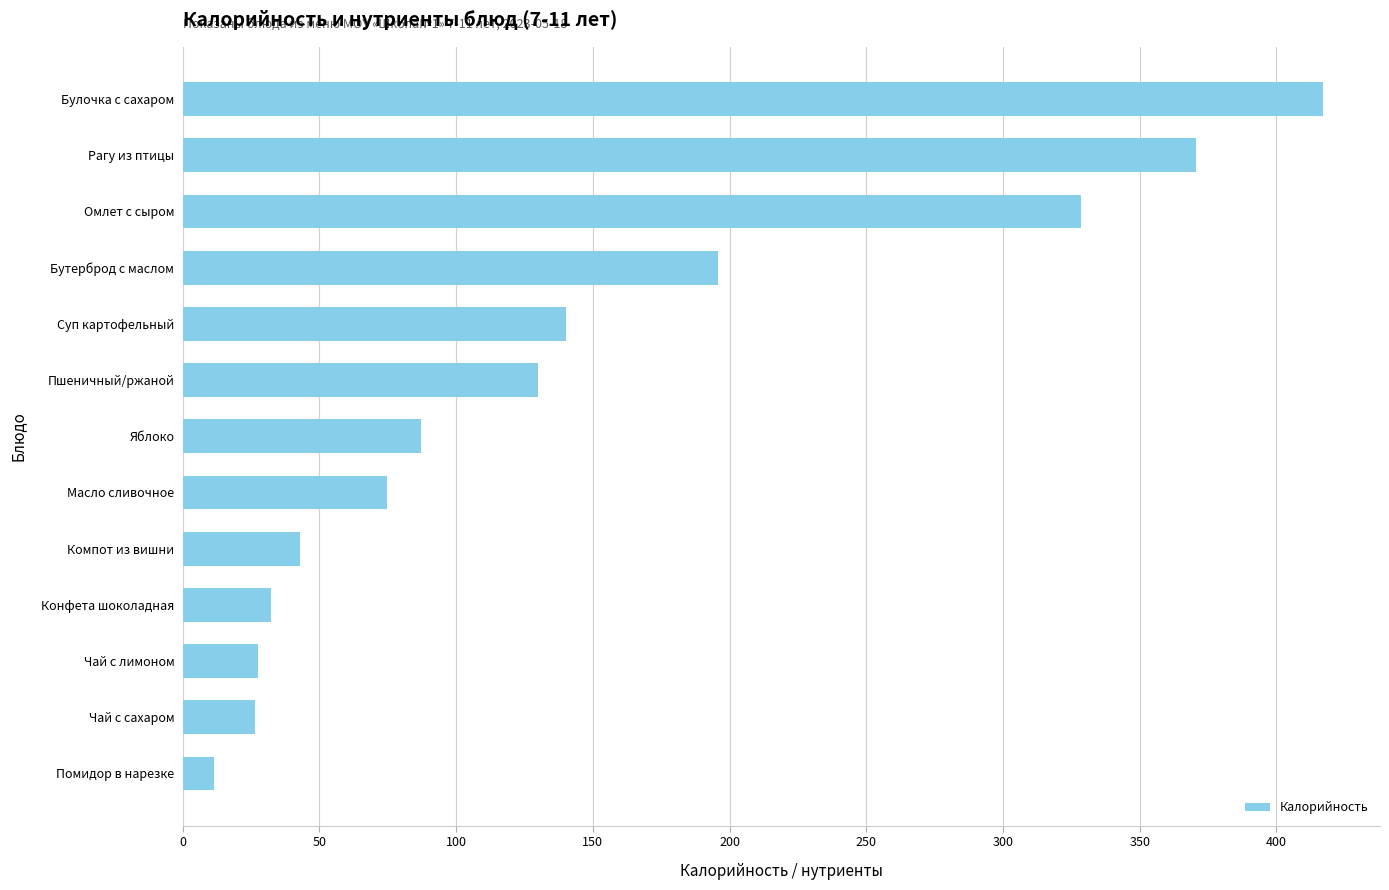

What is the average value?

145.0